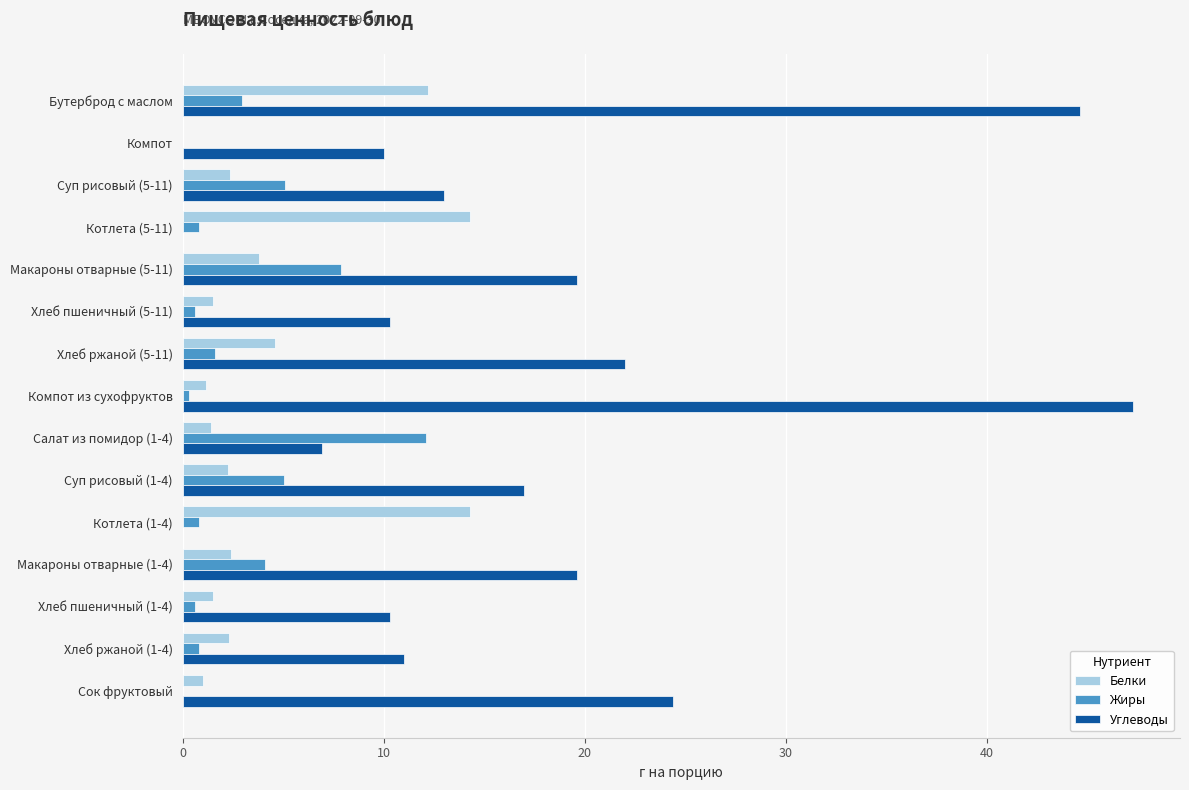

Which category has the highest value across all series?

Компот из сухофруктов